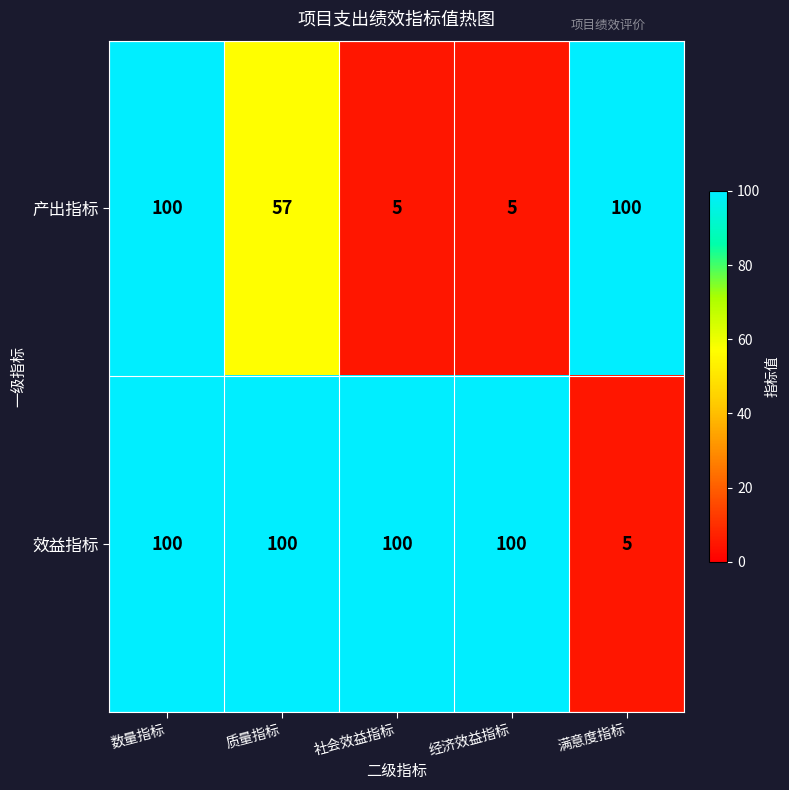

List the series in order of their overall mean, lowest first.

产出指标, 效益指标